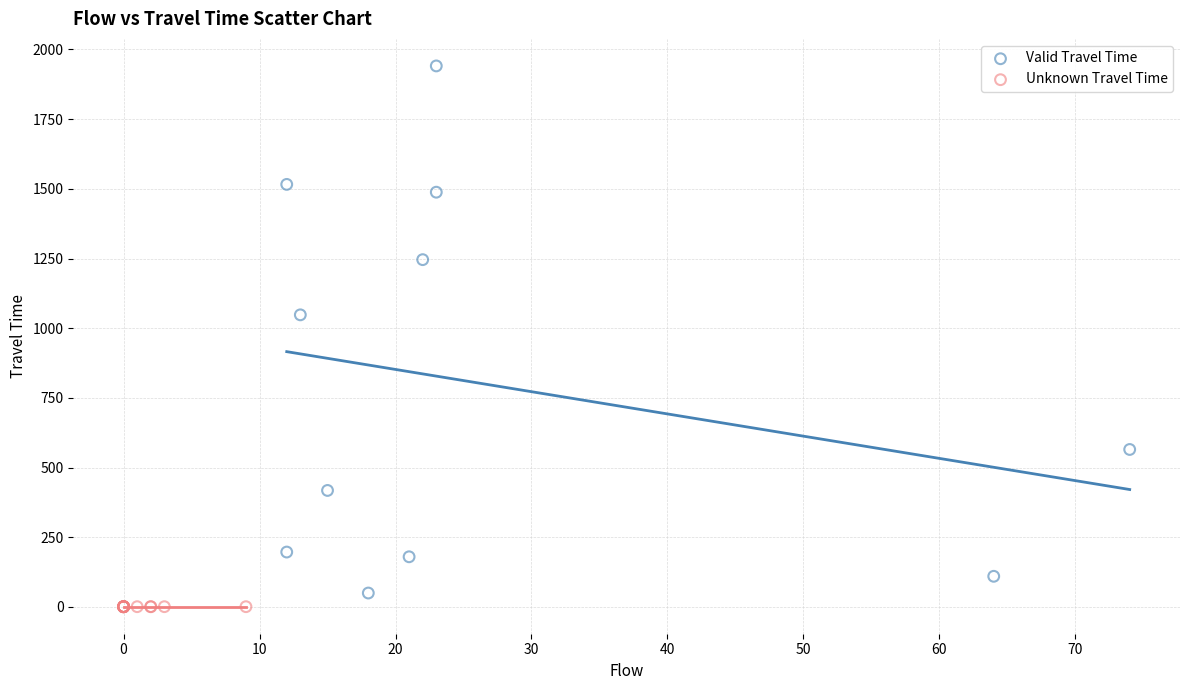

Which series contains the highest Y value?

Valid Travel Time